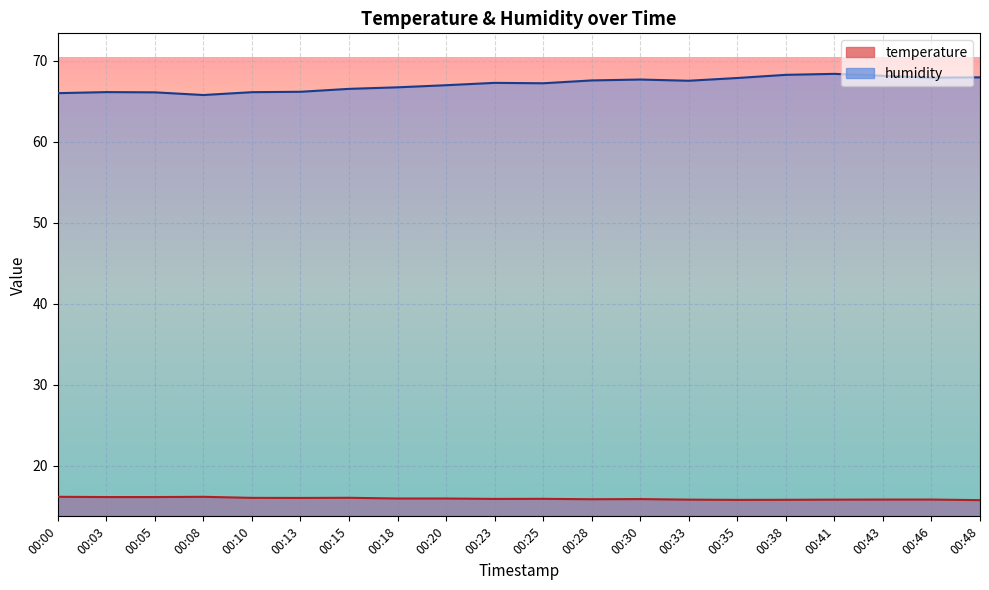

How many interior local valleys does the temperature series have?

4